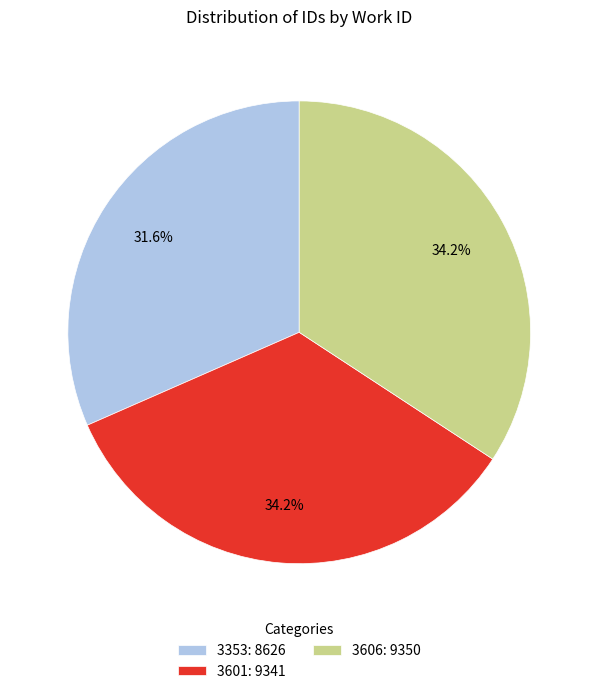

To the nearest percent, what portion does 3353 represent?

32%